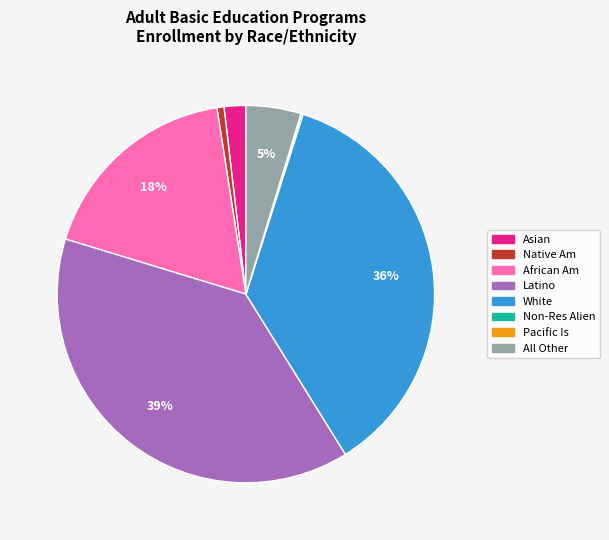

Is there any slice that represents more than half of the pie?

No